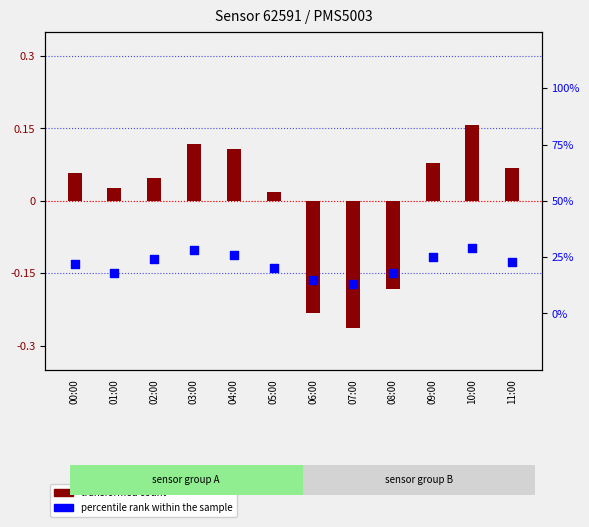

What is the total value across all series at 09:00?

25.1